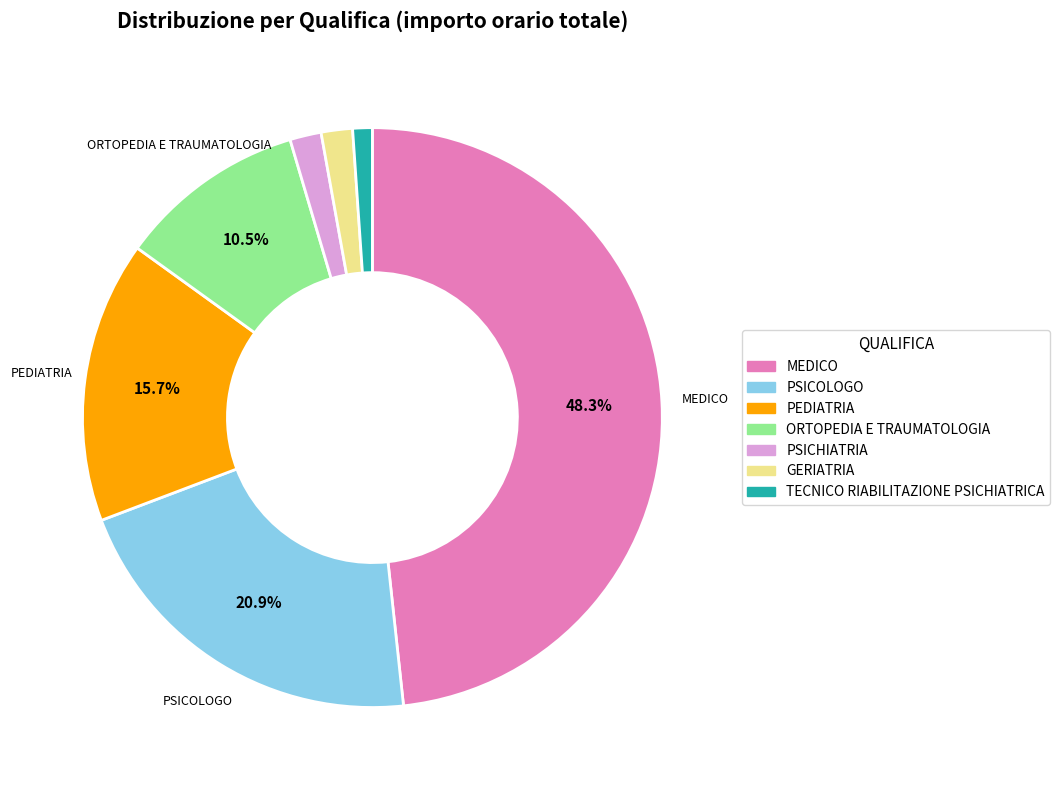

To the nearest percent, what is the difference between the PEDIATRIA and ORTOPEDIA E TRAUMATOLOGIA slice percentages?

5%